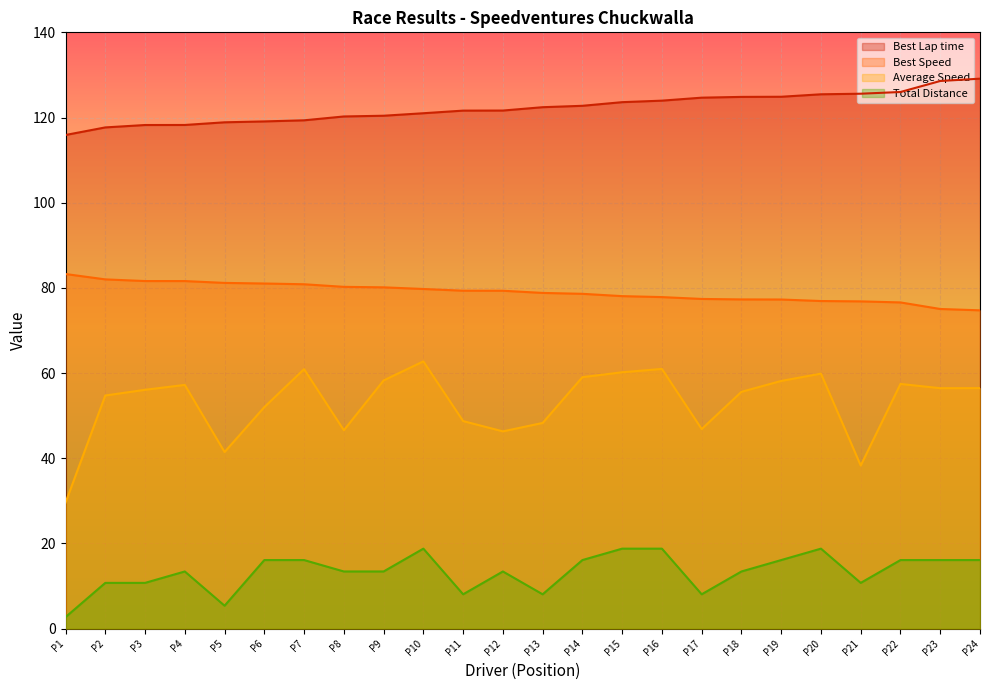

What is the difference between the highest and lowest values at P8?

106.8